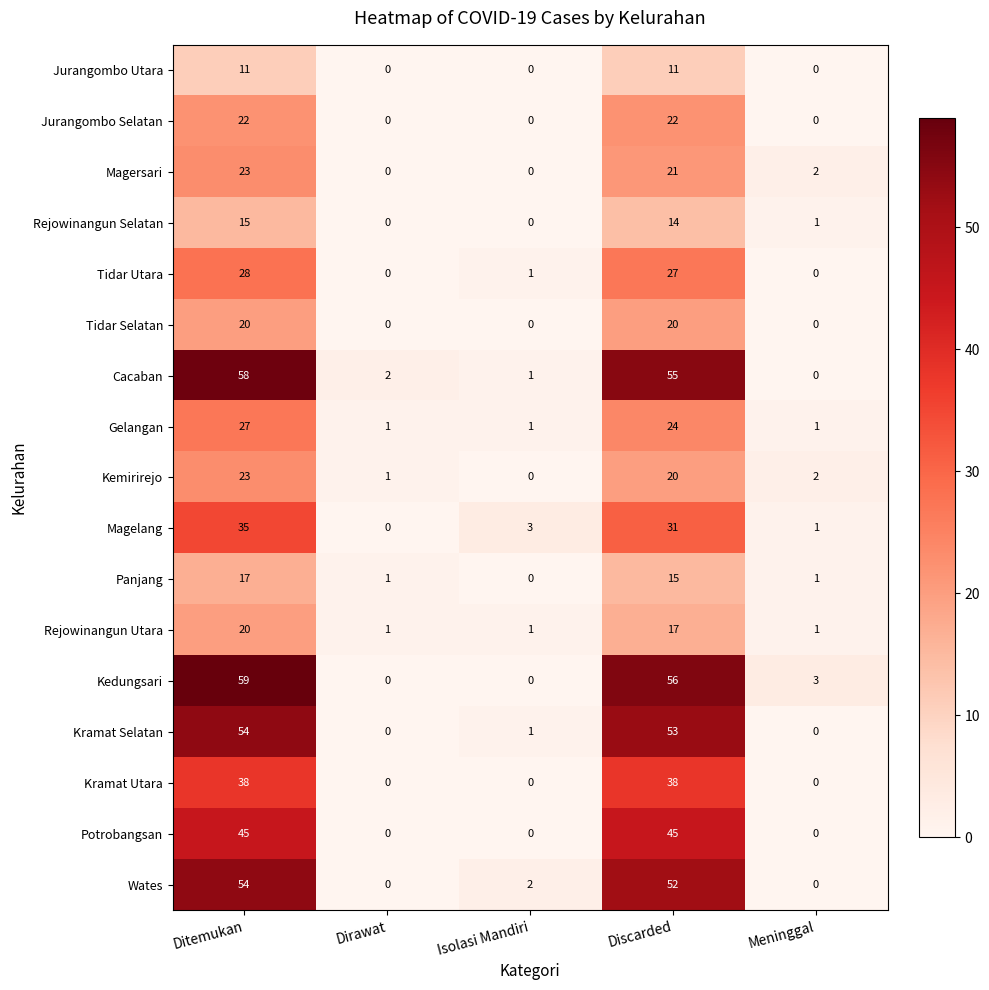

What is the difference between the highest and lowest values at Dirawat?

2